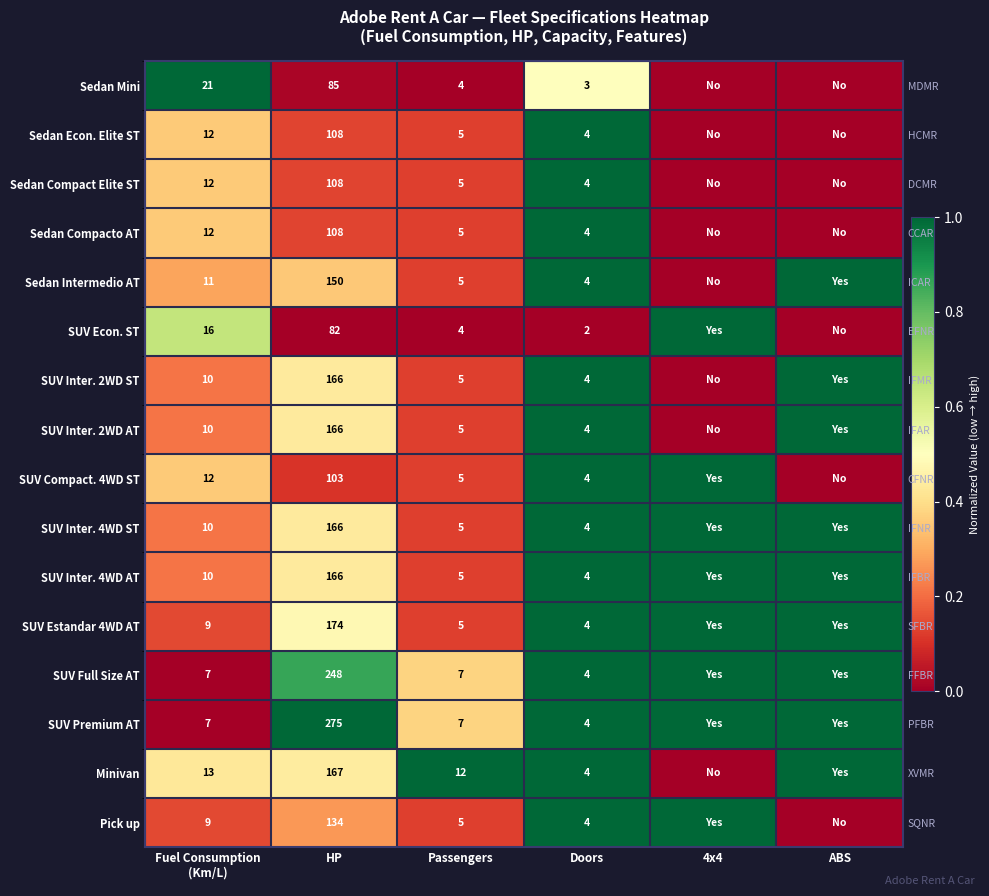

What is the sum of the Sedan Econ. Elite ST values at HP and Fuel Consumption (Km/L)?

0.5